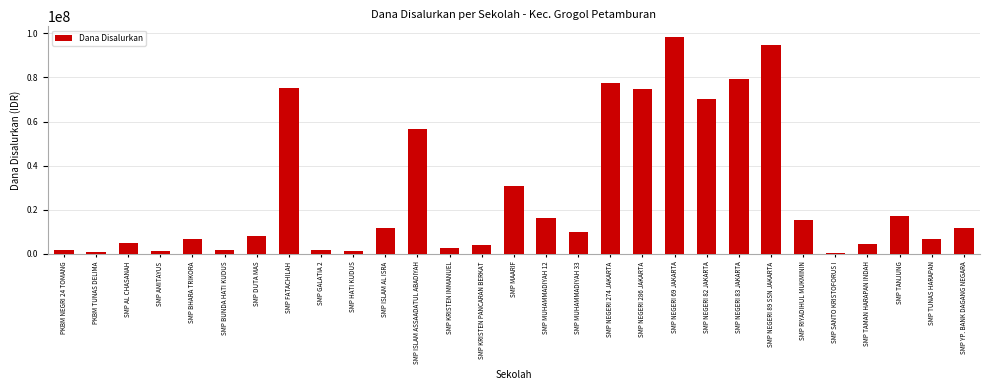

What is the difference between the maximum and minimum values?

97875000